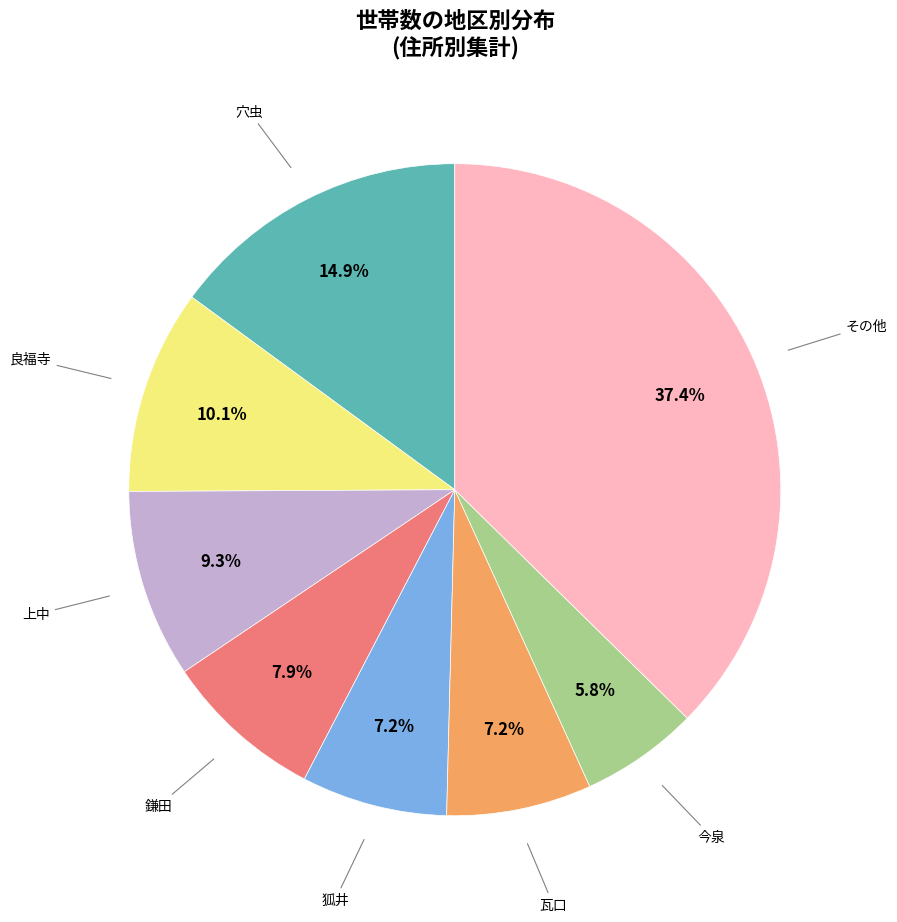

What portion of the pie excludes 瓦口?

92.8%